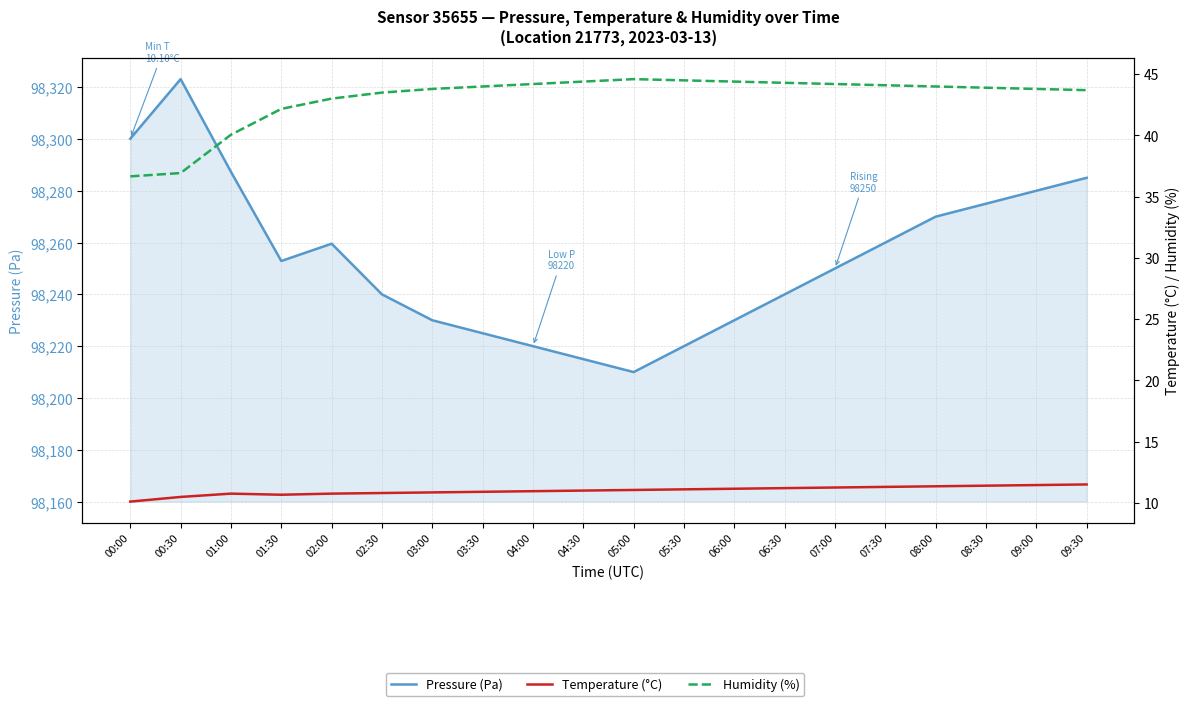

Which category has the lowest value across all series?

00:00